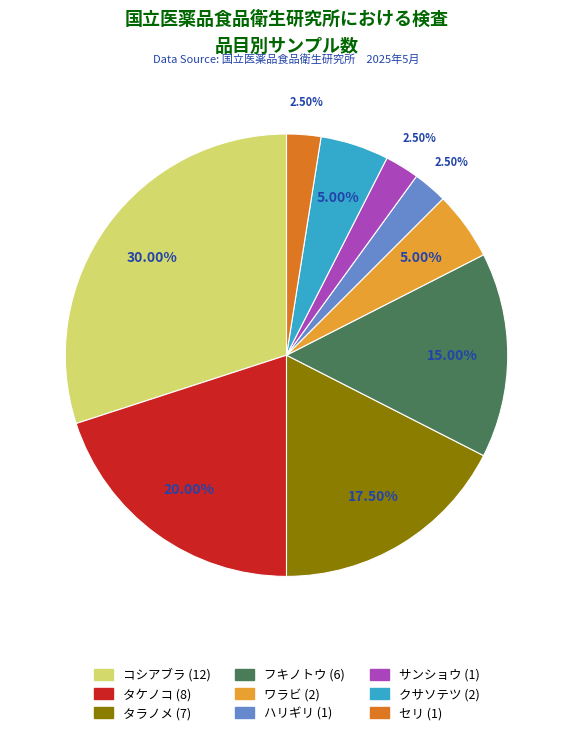

Approximately how many times larger is the value at セリ compared to ハリギリ?

1.0